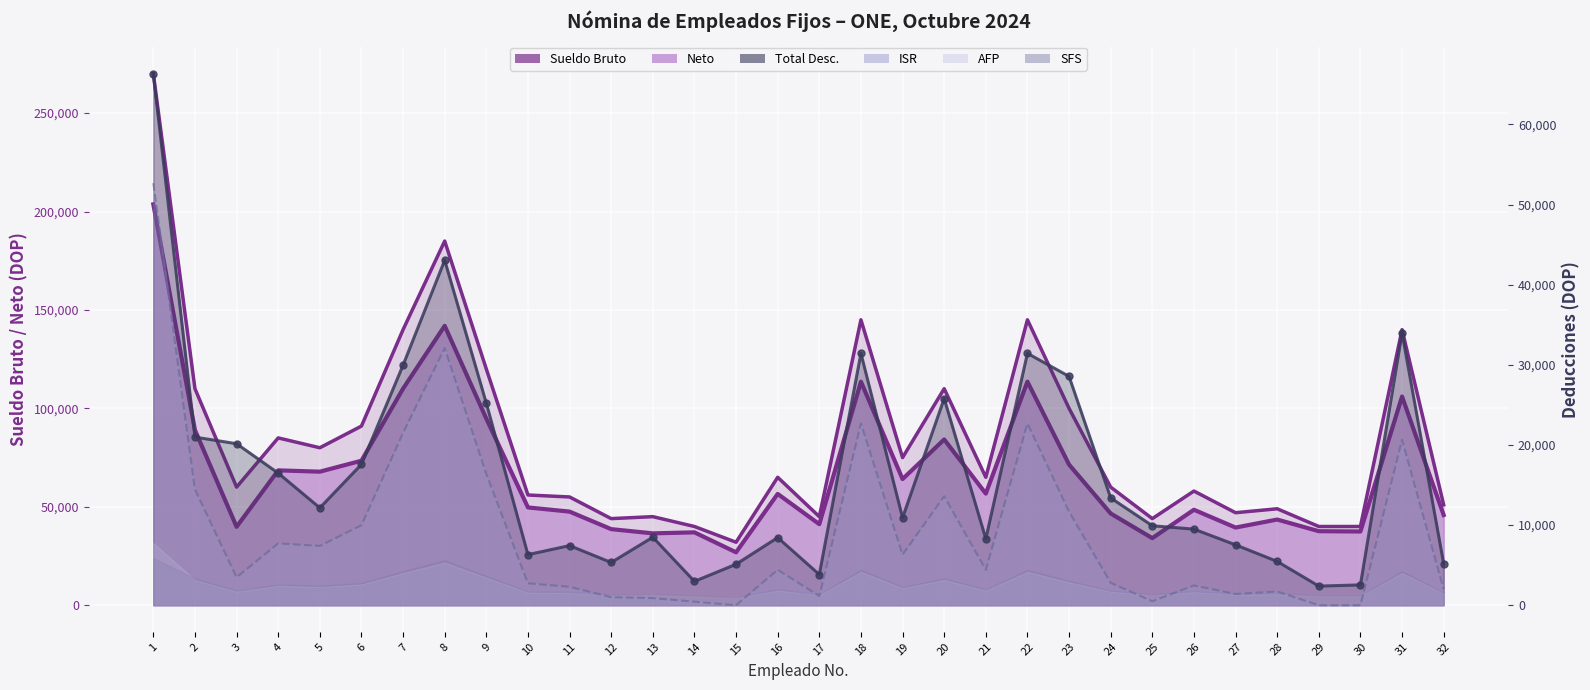

At which category does Sueldo Bruto reach its first local valley?

3